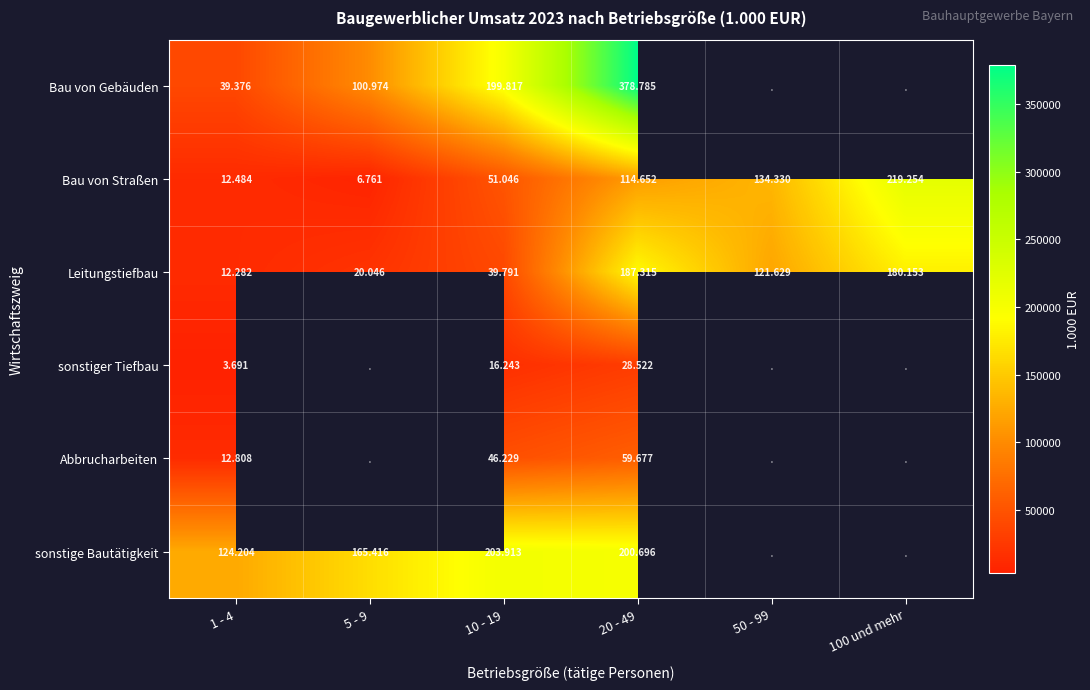

What is the spread (max minus min) of values at 10 - 19?

187670.0